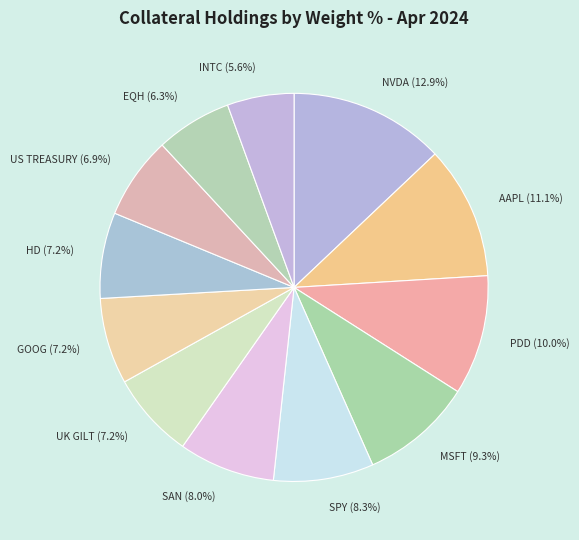

To the nearest percent, what is the difference between the largest and smallest slice percentages?

7%